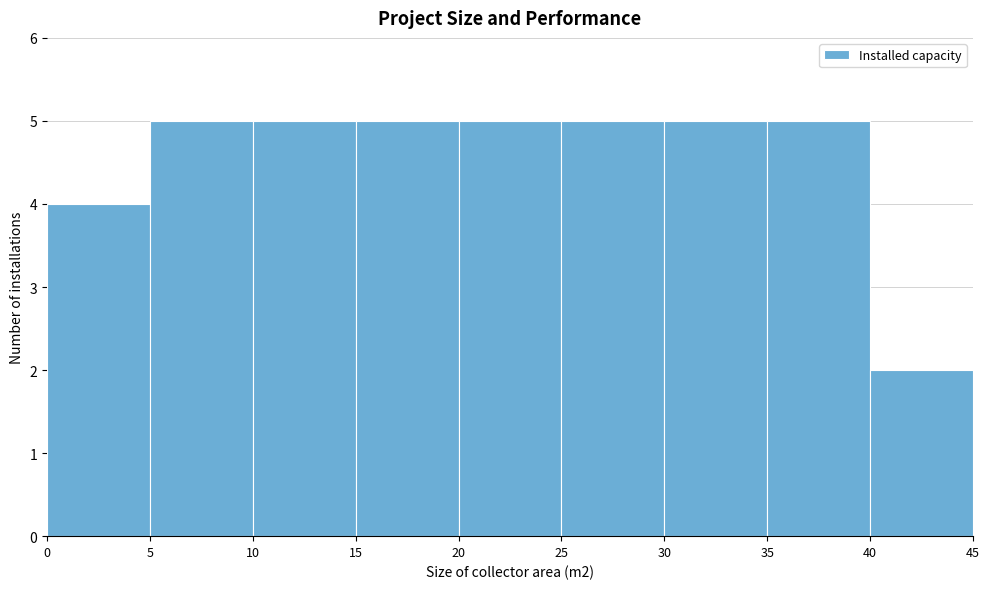

Reading left to right, list every bar in this chart as the range it spans on the x-axis followed by its height. The values are not printed on the chart, so give them approximately, as read against the axis.

0 to 5: 4
5 to 10: 5
10 to 15: 5
15 to 20: 5
20 to 25: 5
25 to 30: 5
30 to 35: 5
35 to 40: 5
40 to 45: 2